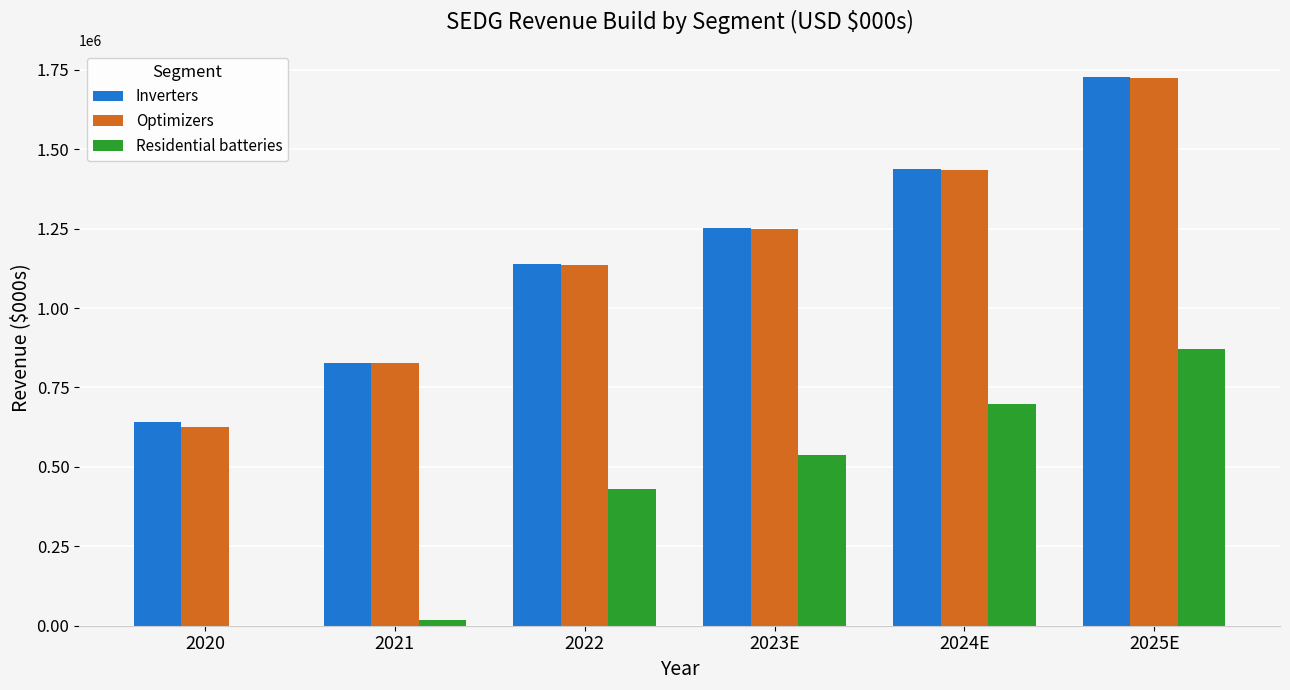

Read the Optimizers value at 2023E.

1248544